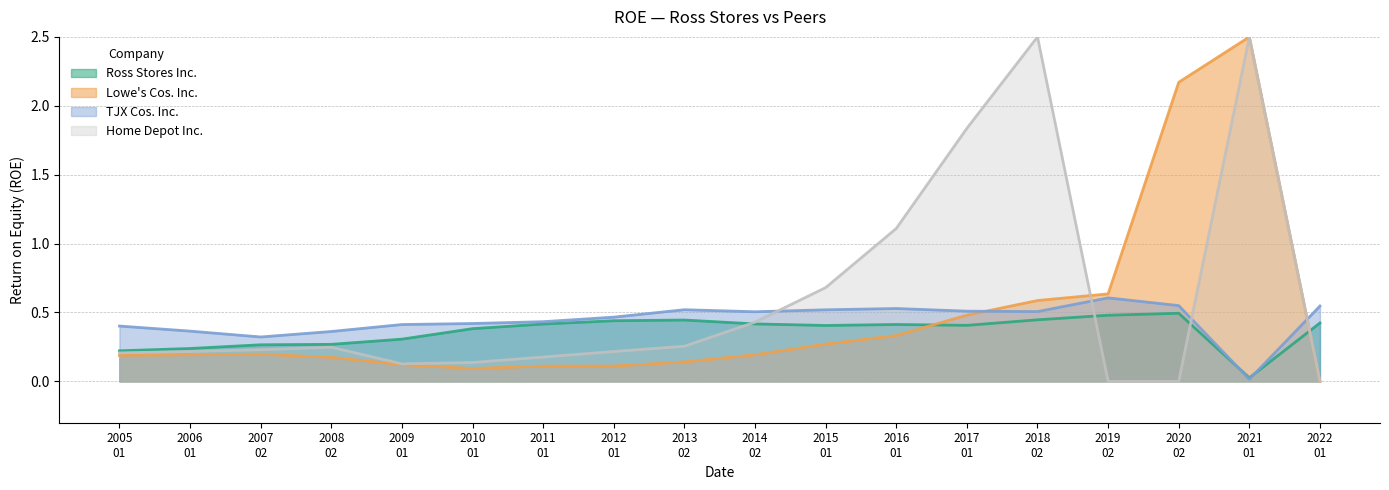

At how many categories does at least one series exceed 0?

18